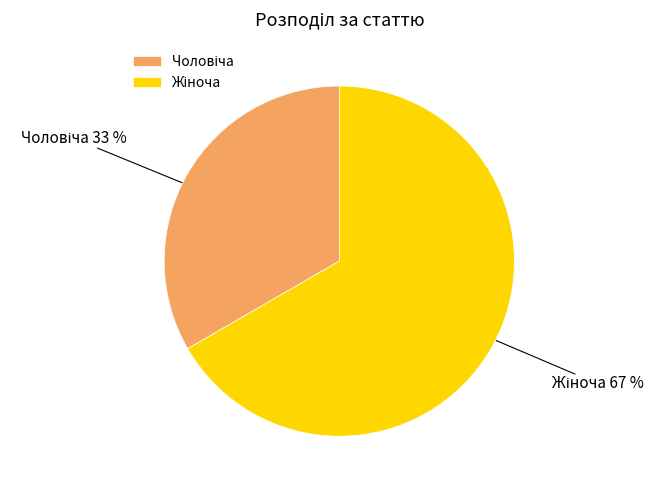

How many slices are in this pie chart?

2